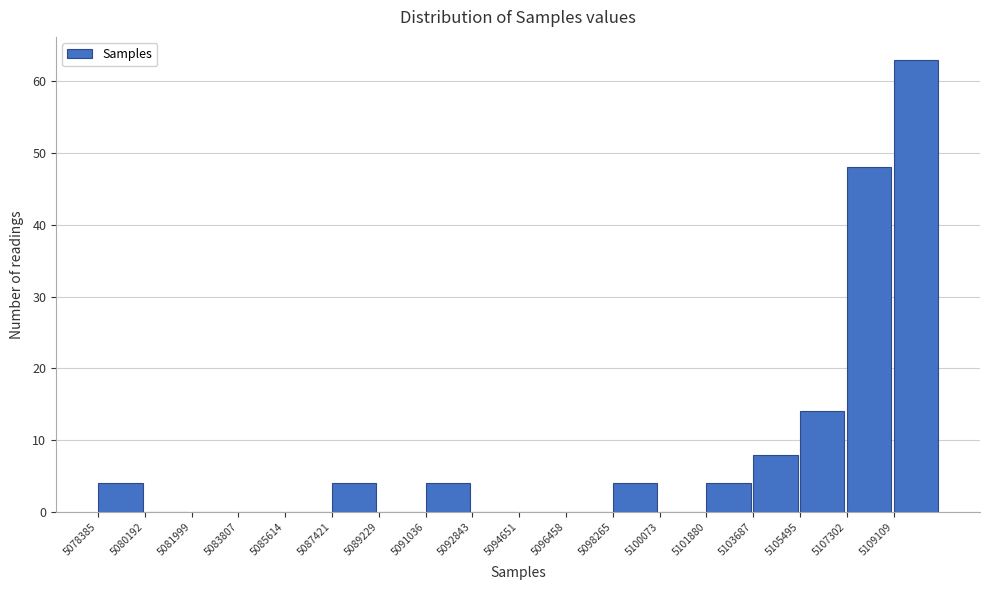

Reading left to right, list every bar in this chart as the range it spans on the x-axis followed by its height. Neither the bar edges nor the heights are printed on the chart, so give them approximately, as read against the axes.

5078400 to 5080200: 4
5080200 to 5082000: 0
5082000 to 5083800: 0
5083800 to 5085600: 0
5085600 to 5087400: 0
5087400 to 5089200: 4
5089200 to 5091000: 0
5091000 to 5092800: 4
5092800 to 5094600: 0
5094600 to 5096400: 0
5096400 to 5098200: 0
5098200 to 5100000: 4
5100000 to 5101800: 0
5101800 to 5103600: 4
5103600 to 5105400: 8
5105400 to 5107400: 14
5107400 to 5109200: 48
5109200 to 5111000: 63